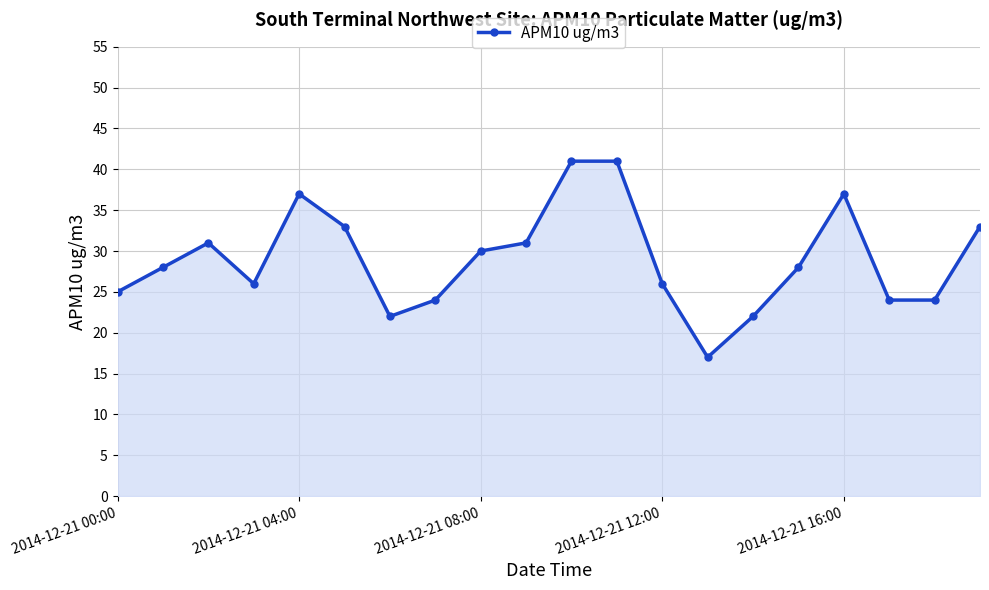

What is the smallest value displayed?

17